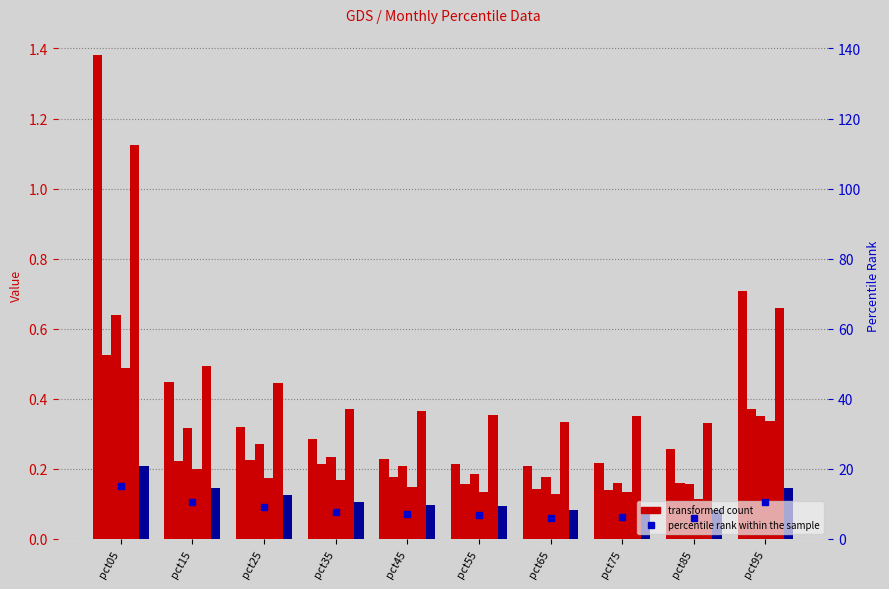

Count the Feb values in the range 0 to 1.

10